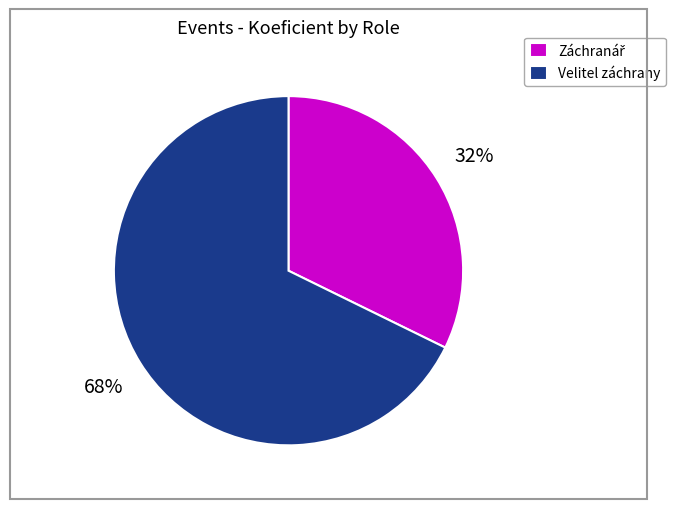

Which category has the biggest portion of the pie?

Velitel záchrany